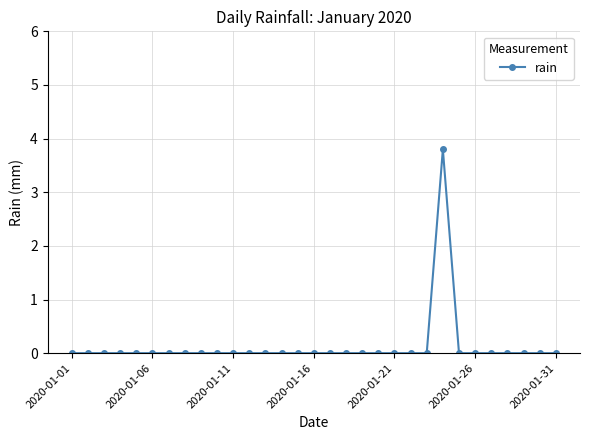

What is the maximum value shown in the chart?

3.8